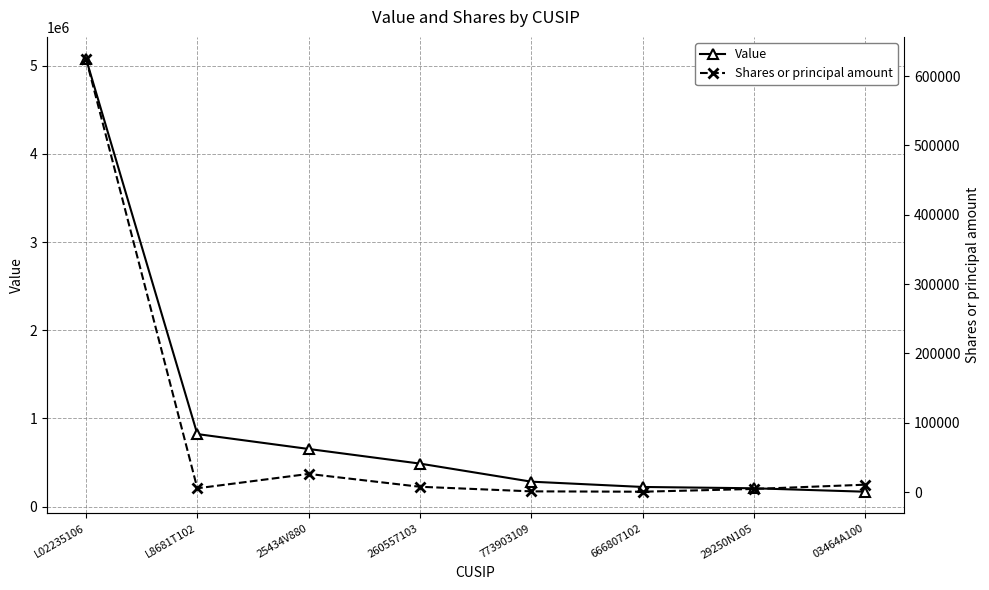

What is the sum of the Shares or principal amount values at L02235106 and 29250N105?

629658